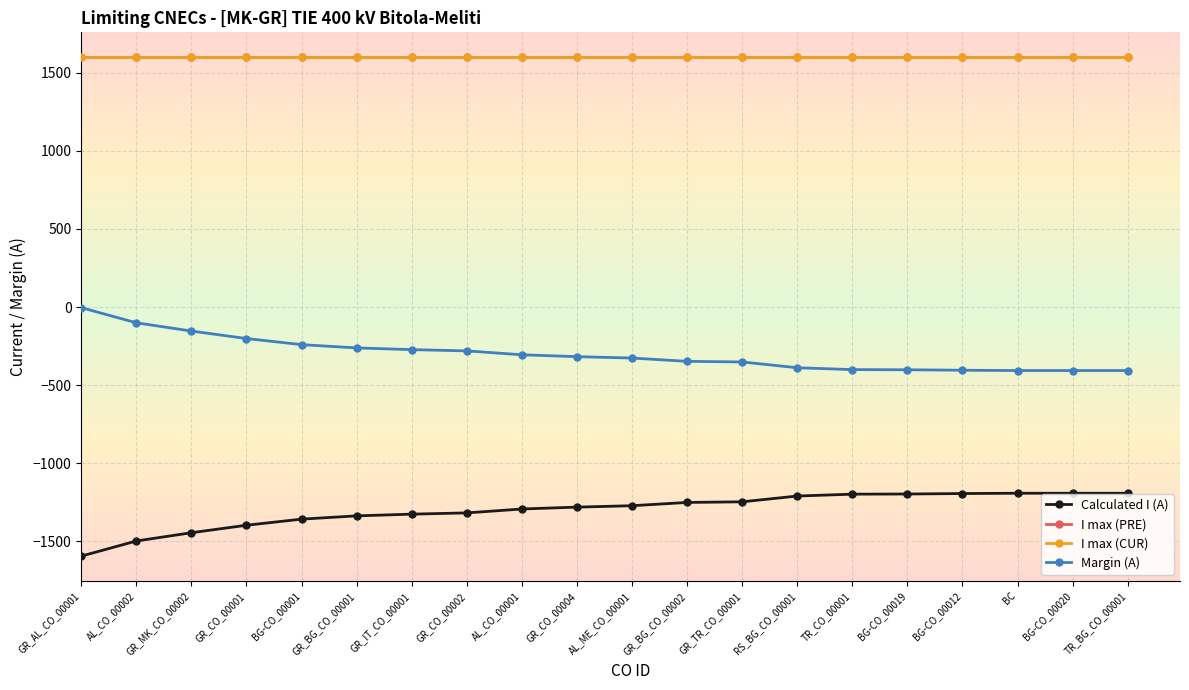

Rank the categories by Calculated I (A) value from lowest to highest.

GR_AL_CO_00001, AL_CO_00002, GR_MK_CO_00002, GR_CO_00001, BG-CO_00001, GR_BG_CO_00001, GR_IT_CO_00001, GR_CO_00002, AL_CO_00001, GR_CO_00004, AL_ME_CO_00001, GR_BG_CO_00002, GR_TR_CO_00001, RS_BG_CO_00001, TR_CO_00001, BG-CO_00019, BG-CO_00012, BC, BG-CO_00020, TR_BG_CO_00001